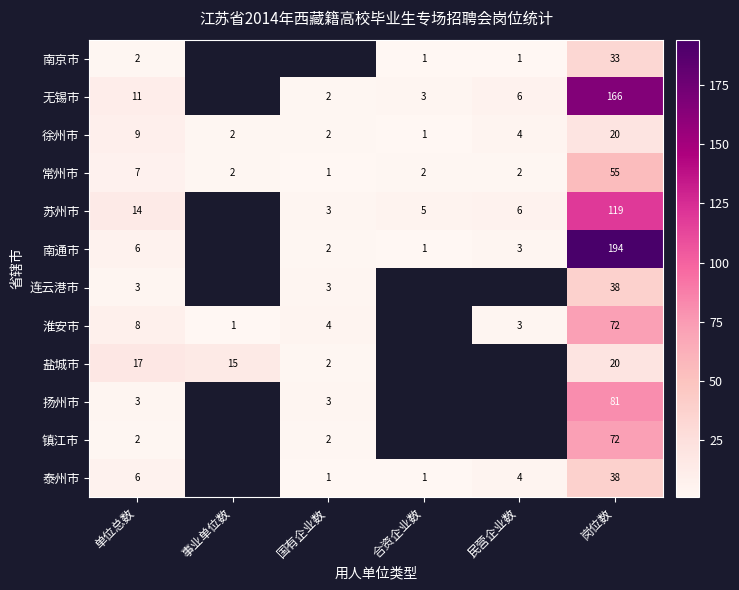

Which series has the widest spread of values?

南通市